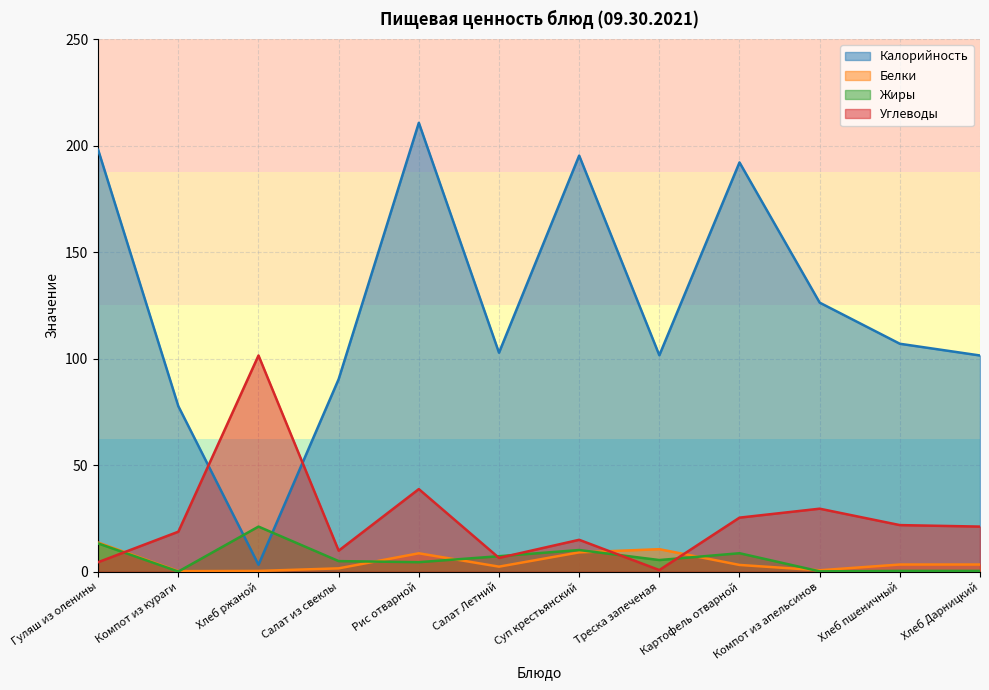

What position from the left is Компот из апельсинов?

10